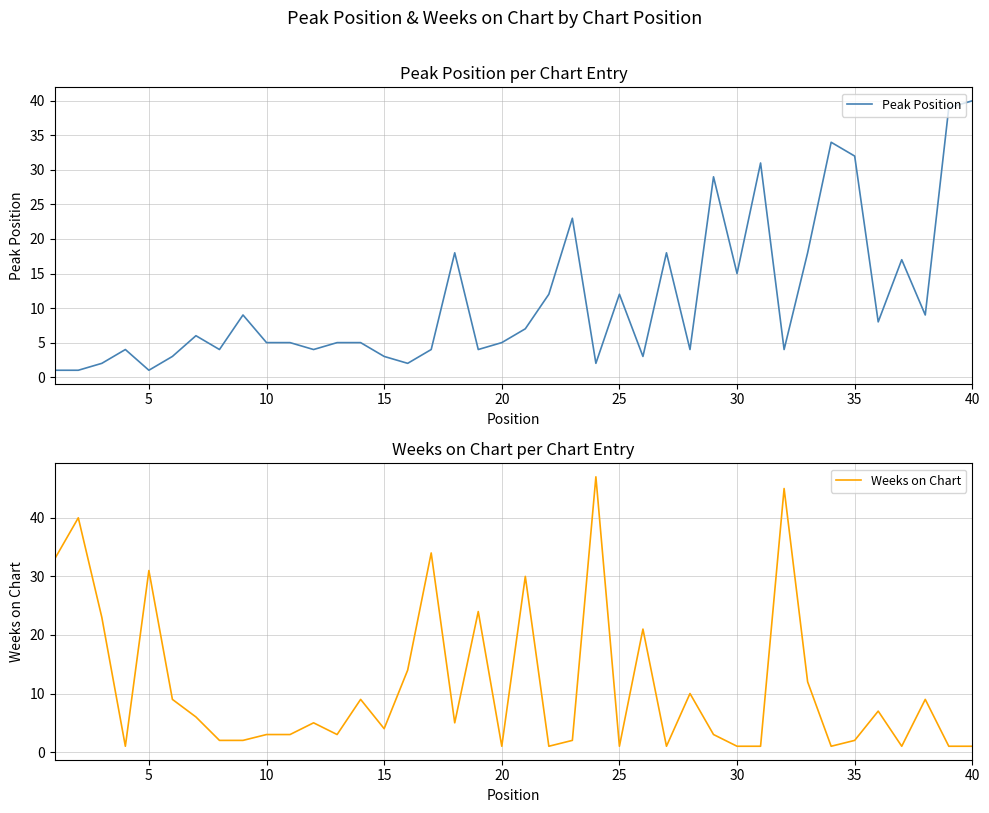

At how many categories does at least one series exceed 41?

2